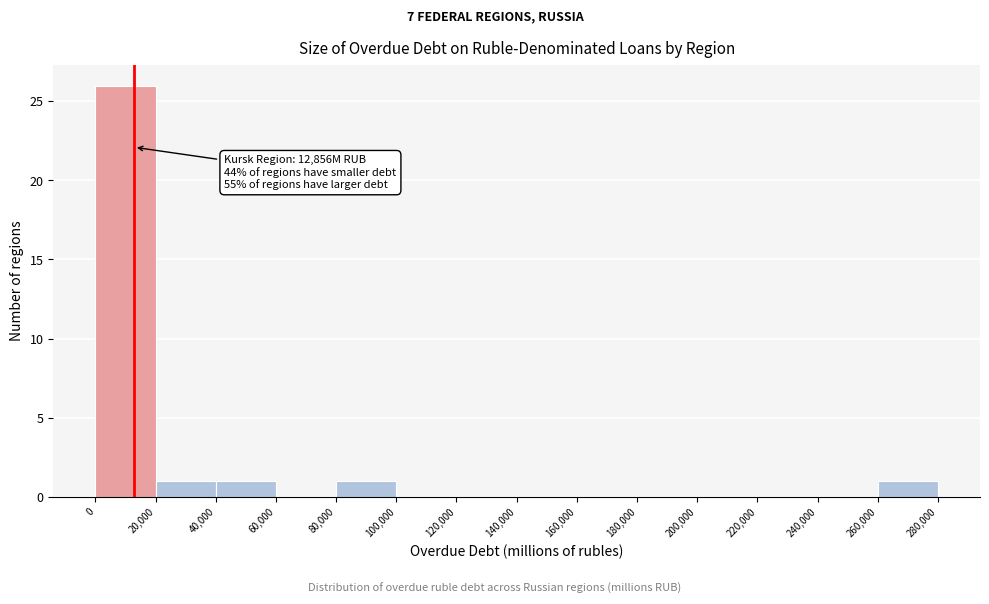

Which range on the x-axis has the tallest bar?

0 to 20,000